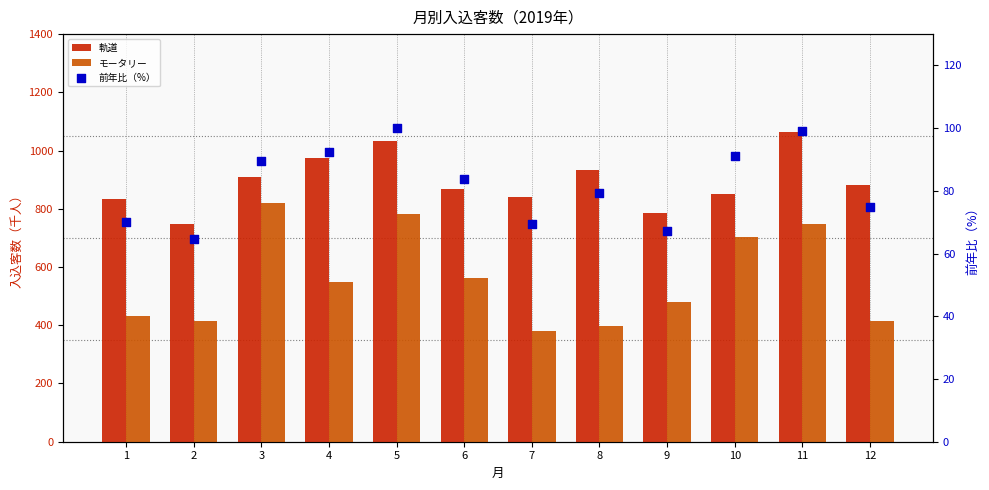

At how many categories does at least one series exceed 382?

12